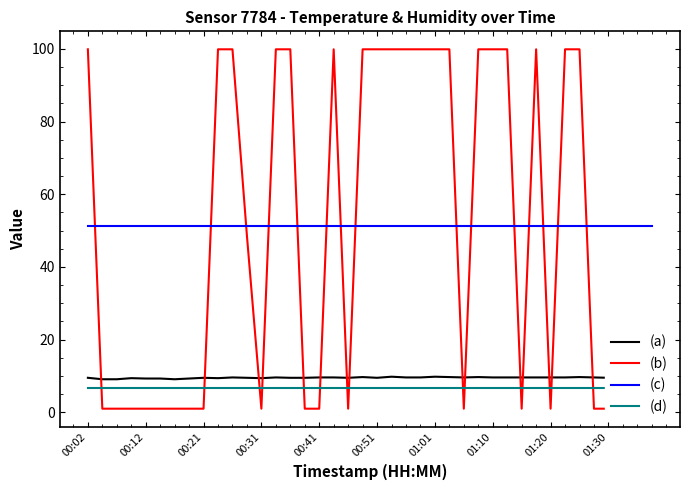

Reading left to right, list all the values displayed in this chart.

temperature: 9.5	9.1	9.1	9.4	9.3	9.3	9.1	9.3	9.5	9.4	9.6	9.5	9.4	9.6	9.5	9.5	9.6	9.6	9.5	9.7	9.5	9.8	9.6	9.6	9.8	9.7	9.6	9.7	9.6	9.6	9.6	9.6	9.6	9.6	9.7	9.6	9.5	9.5	9.5	9.5
humidity: 99.9	1.0	1.0	1.0	1.0	1.0	1.0	1.0	1.0	99.9	99.9	48.6	1.0	99.9	99.9	1.0	1.0	99.9	1.0	99.9	99.9	99.9	99.9	99.9	99.9	99.9	1.0	99.9	99.9	99.9	1.0	99.9	1.0	99.9	99.9	1.0	1.0	1.0	1.0	1.0
lat: 51.4	51.4	51.4	51.4	51.4	51.4	51.4	51.4	51.4	51.4	51.4	51.4	51.4	51.4	51.4	51.4	51.4	51.4	51.4	51.4	51.4	51.4	51.4	51.4	51.4	51.4	51.4	51.4	51.4	51.4	51.4	51.4	51.4	51.4	51.4	51.4	51.4	51.4	51.4	51.4
lon: 6.8	6.8	6.8	6.8	6.8	6.8	6.8	6.8	6.8	6.8	6.8	6.8	6.8	6.8	6.8	6.8	6.8	6.8	6.8	6.8	6.8	6.8	6.8	6.8	6.8	6.8	6.8	6.8	6.8	6.8	6.8	6.8	6.8	6.8	6.8	6.8	6.8	6.8	6.8	6.8